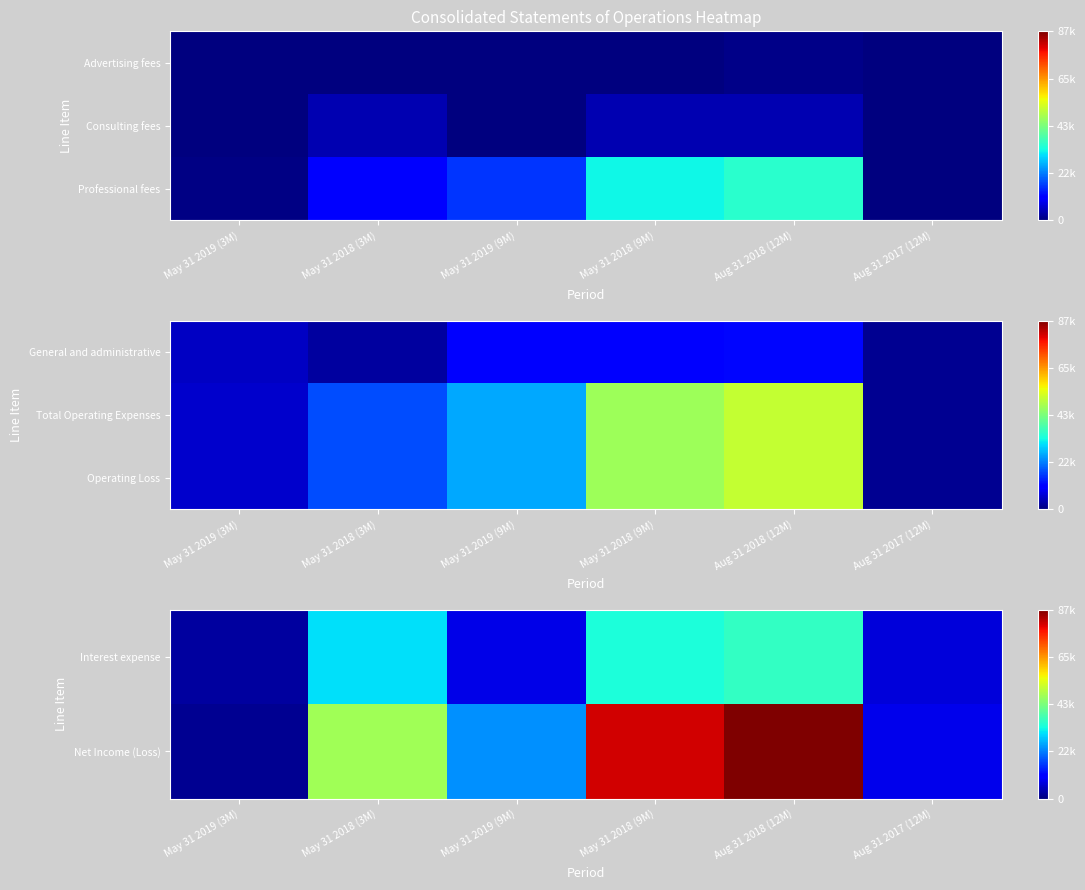

Where does the Operating Loss series first go above 25268?

May 31 2018 (9M)